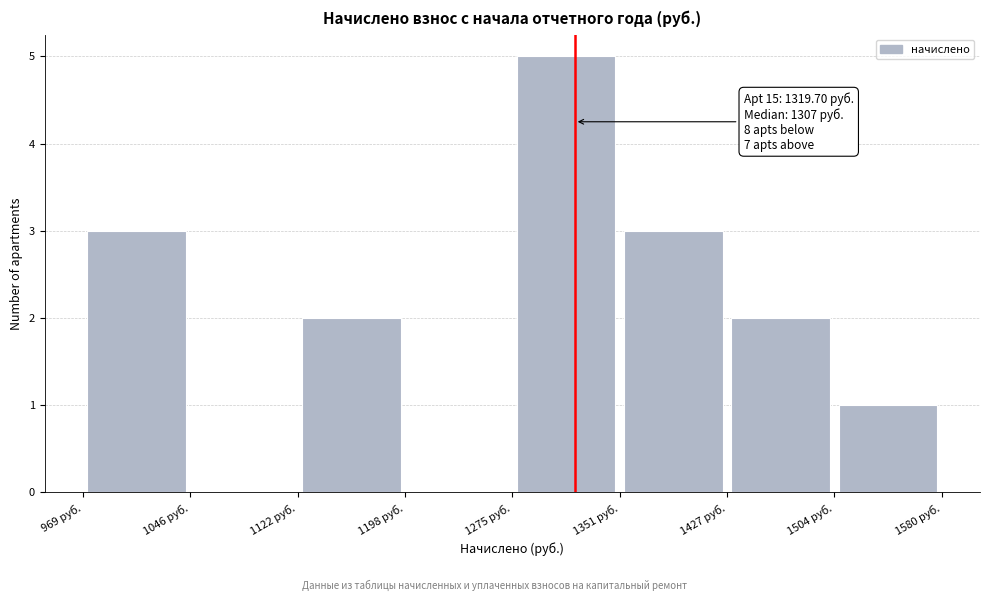

Which range on the x-axis has the tallest bar?

1280 to 1350